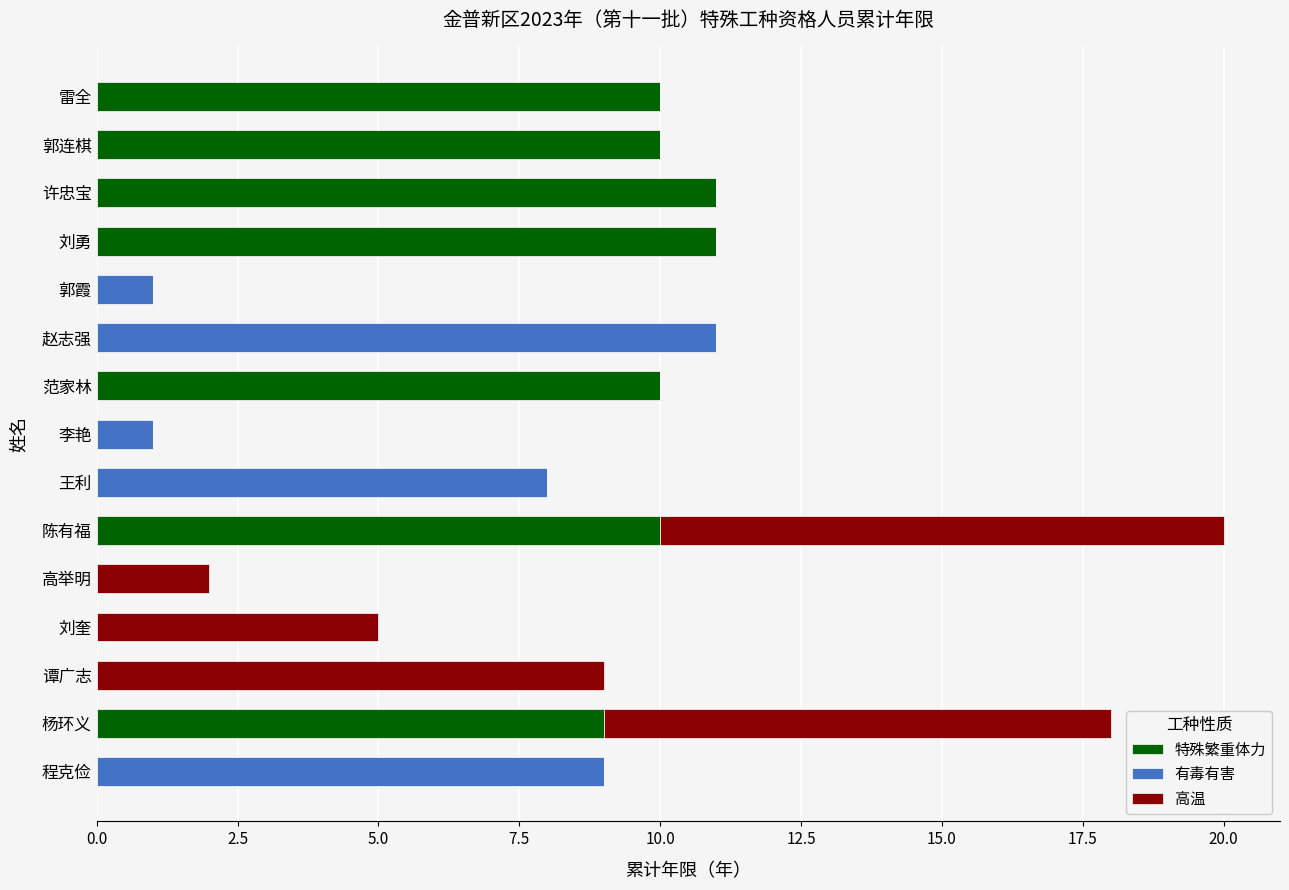

True or false: 特殊繁重体力 has a value of 9 at 杨环义.

True